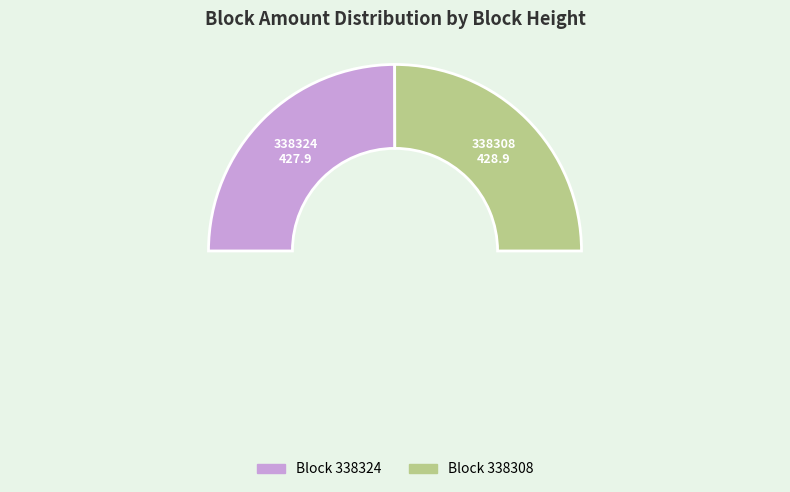

Between 338324 and 338308, which is larger?

338308